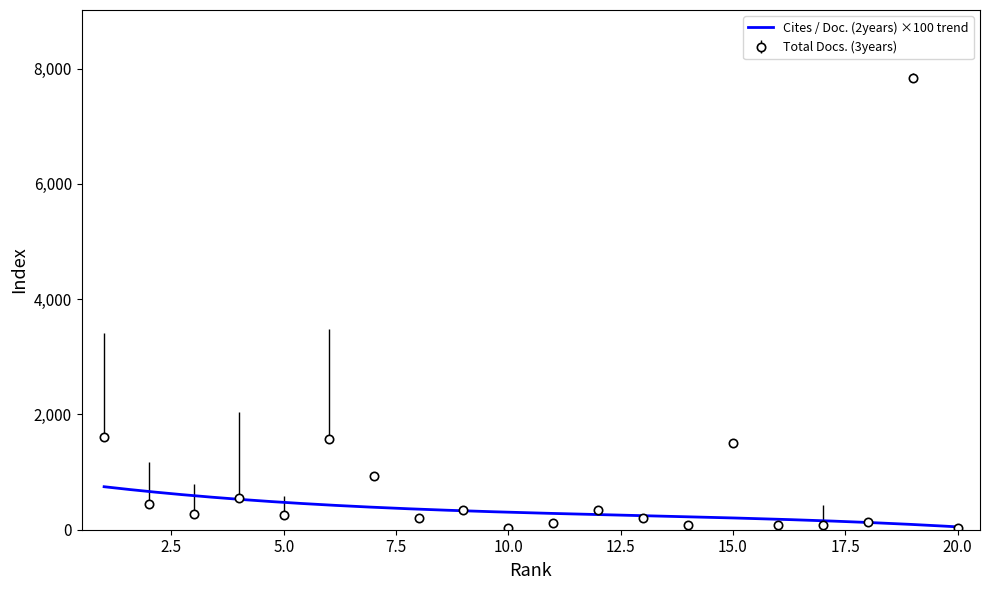

Reading right to left, list all the values displayed in this chart.

Total Docs. (3years): 20=36.0	19=7842.0	18=136.0	17=75.0	16=86.0	15=1507.0	14=81.0	13=212.0	12=337.0	11=125.0	10=32.0	9=344.0	8=202.0	7=933.0	6=1576.0	5=264.0	4=559.0	3=276.0	2=451.0	1=1605.0
Citable Docs. (3years): 20=32.0	19=7765.0	18=136.0	17=429.0	16=83.0	15=1501.0	14=79.0	13=182.0	12=330.0	11=108.0	10=31.0	9=337.0	8=180.0	7=914.0	6=3479.0	5=588.0	4=2039.0	3=790.0	2=1175.0	1=3419.0
Cites / Doc. (2years): 20=0.3	19=1.2	18=1.4	17=1.4	16=1.6	15=2.7	14=2.5	13=1.6	12=2.7	11=2.0	10=3.7	9=2.9	8=3.6	7=4.2	6=5.2	5=5.8	4=4.7	3=3.6	2=7.3	1=8.0